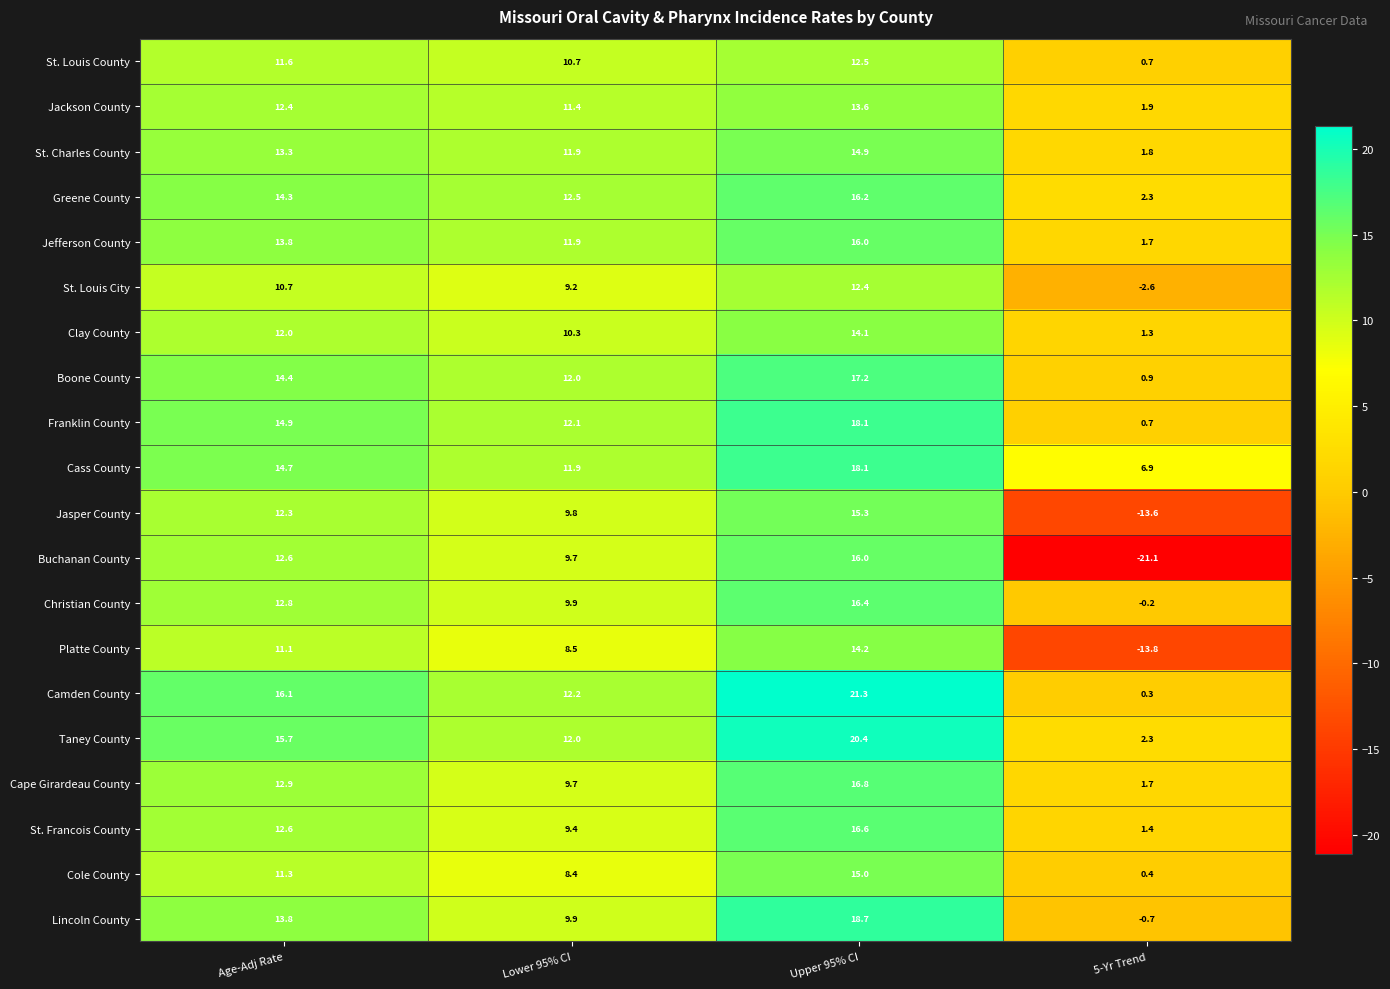

Between Lower 95% CI and Upper 95% CI, which series saw the biggest shift?

Camden County